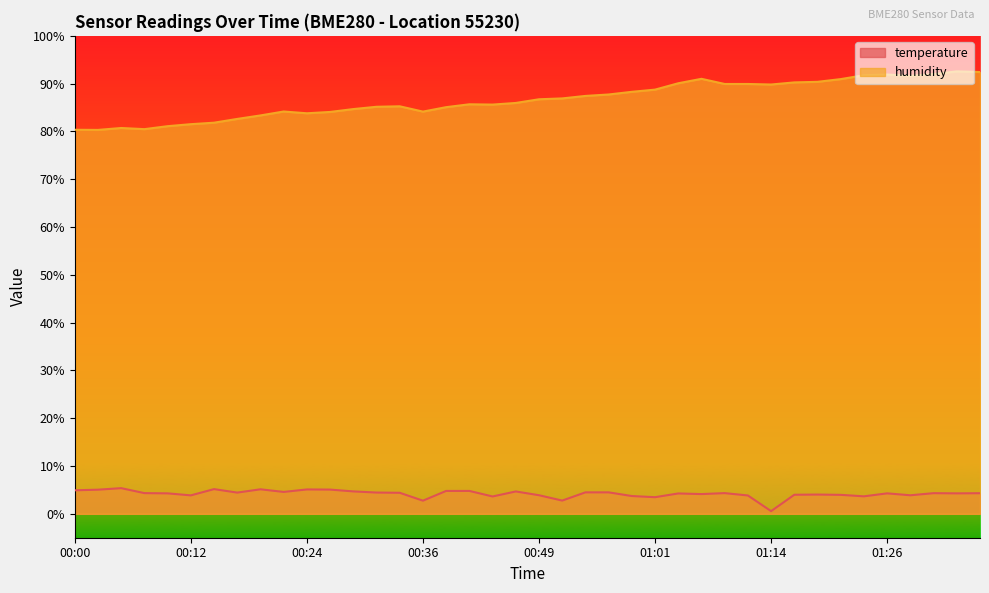

At which label does humidity first exceed 86?

00:49